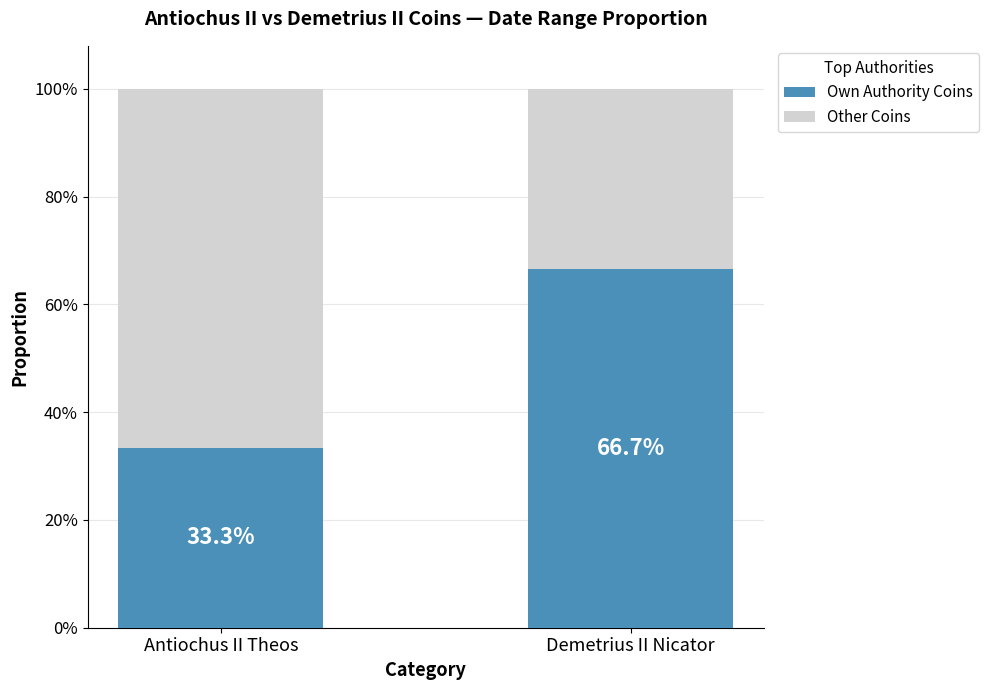

Does the chart contain any negative values?

No